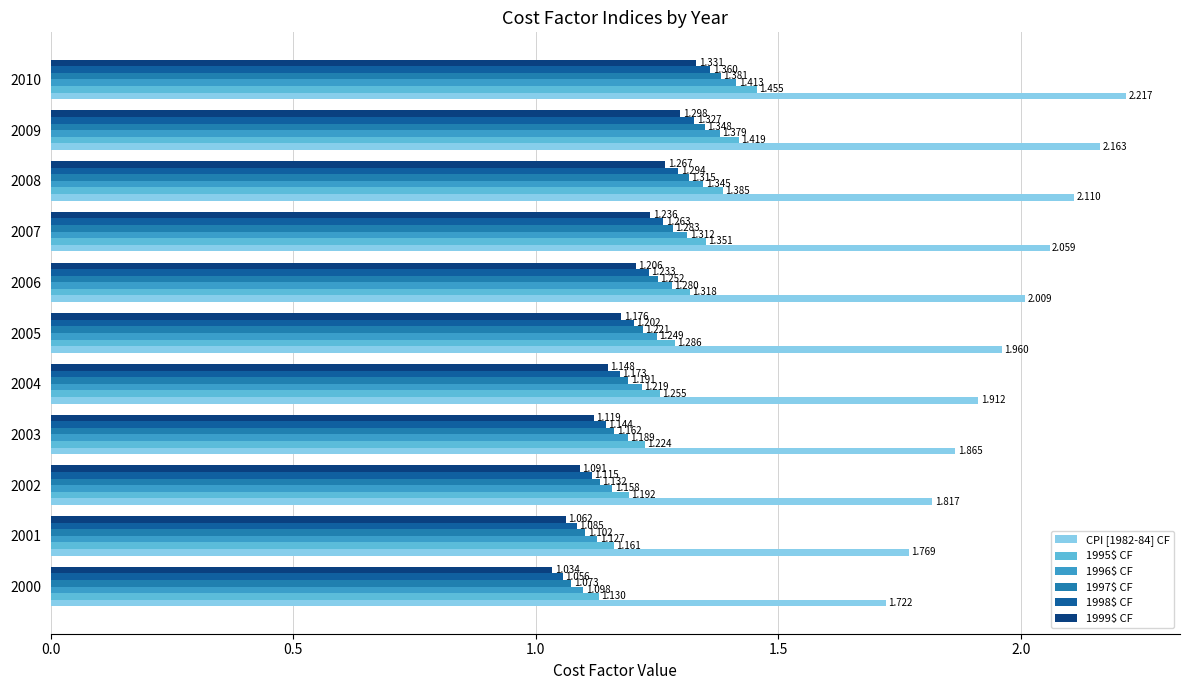

What are all the series names shown in the legend?

CPI [1982-84] CF, 1995$ CF, 1996$ CF, 1997$ CF, 1998$ CF, 1999$ CF